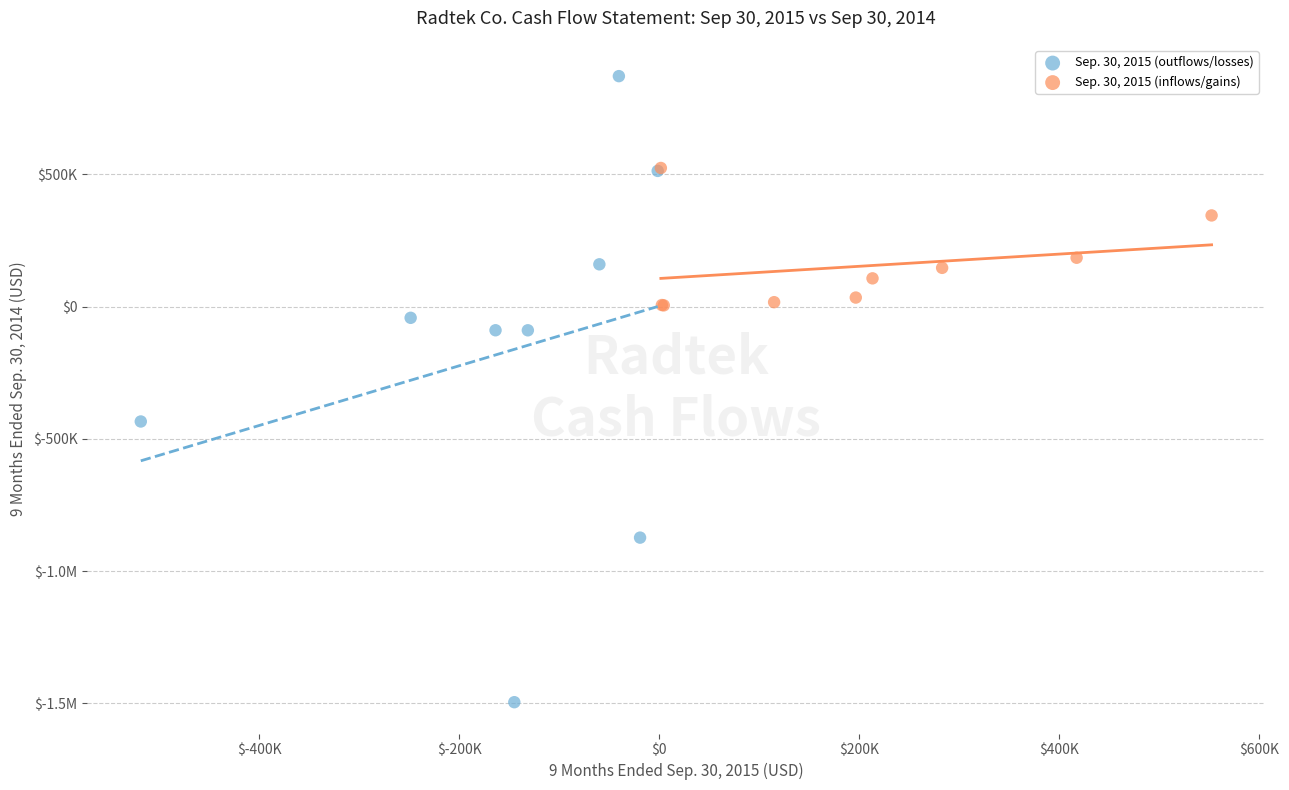

What are all the series names shown in the legend?

Sep. 30, 2015 (outflows/losses), Sep. 30, 2015 (inflows/gains)